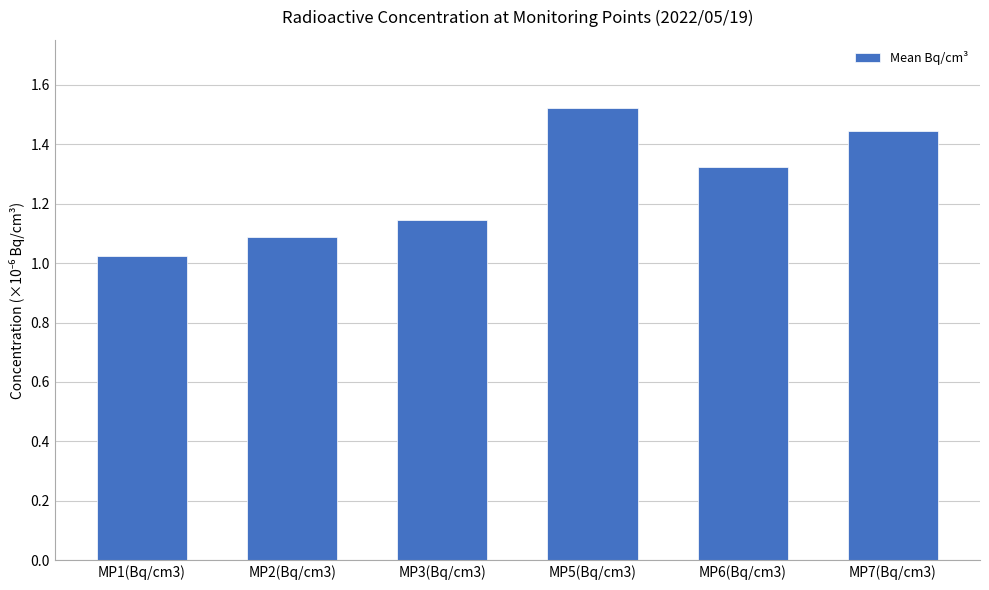

What is the label of the 4th bar from the right?

MP3(Bq/cm3)